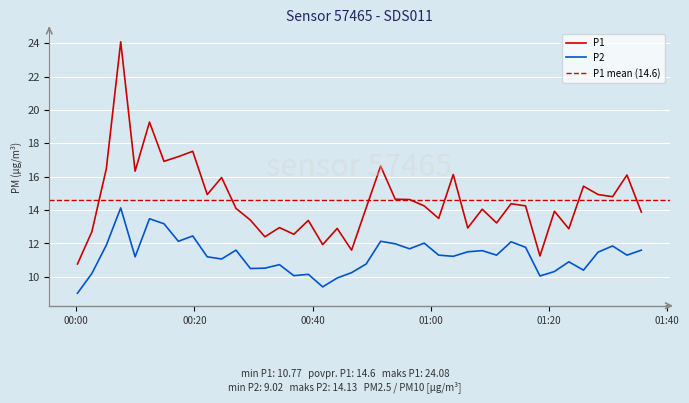

True or false: P1 has a value of 14.7 at 2023-04-15T00:53:58.

True